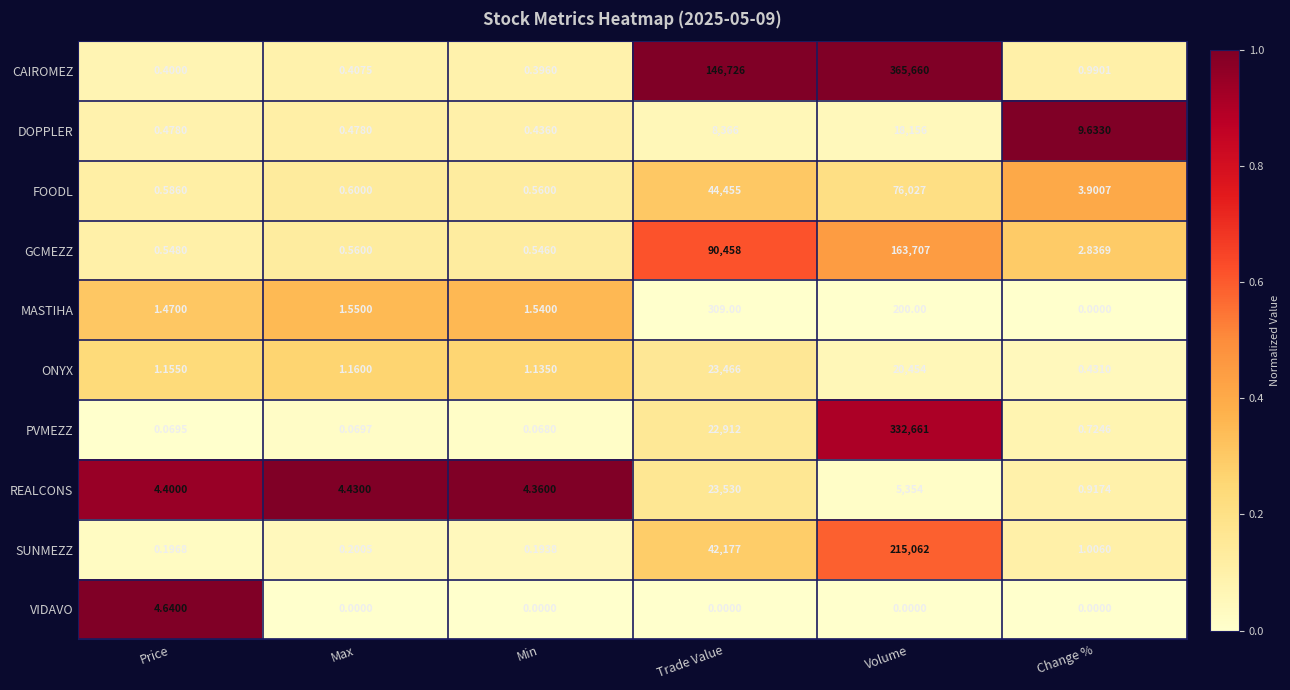

Which series has the largest total across all categories?

CAIROMEZ